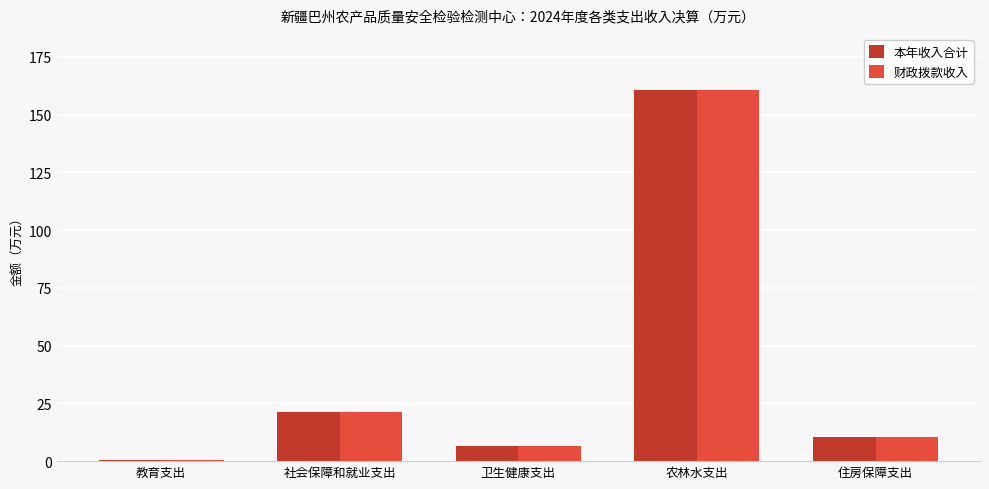

What is the approximate value of 财政拨款收入 at 教育支出?

0.5